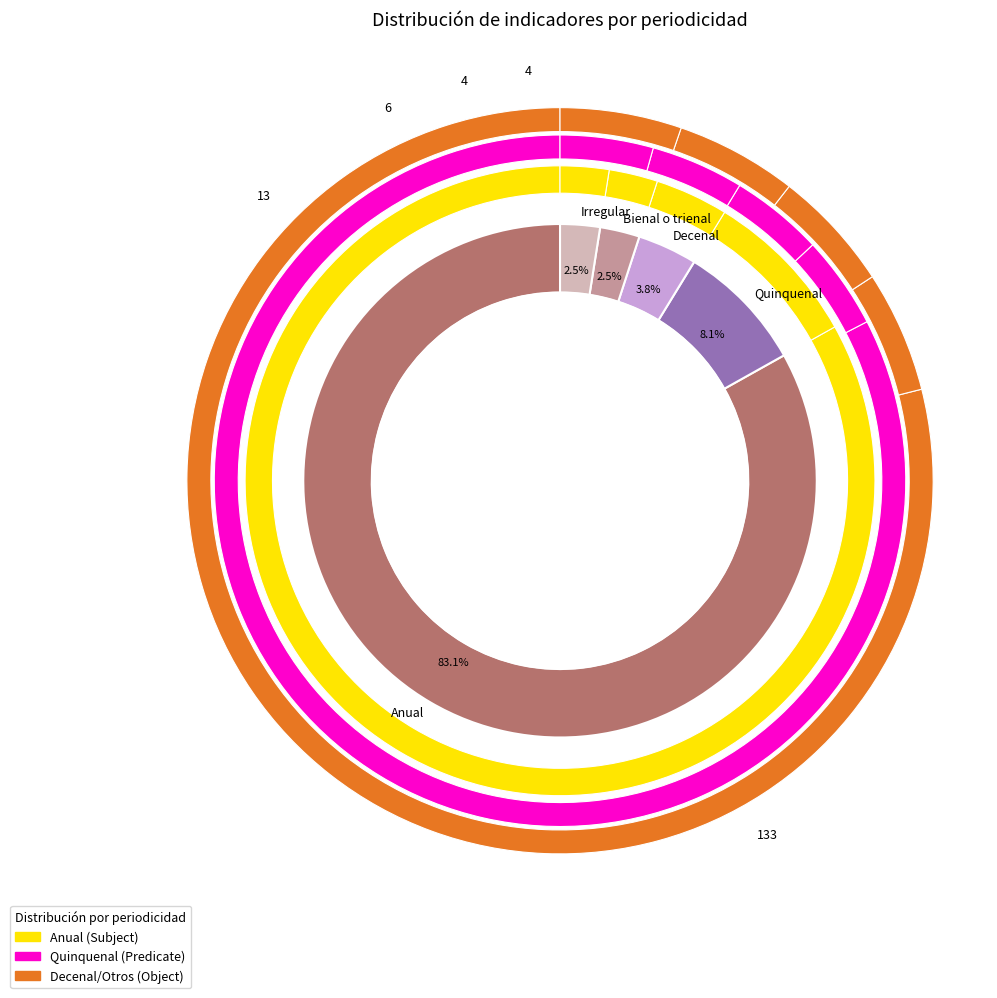

Which category has the smallest portion of the pie?

Bienal o trienal